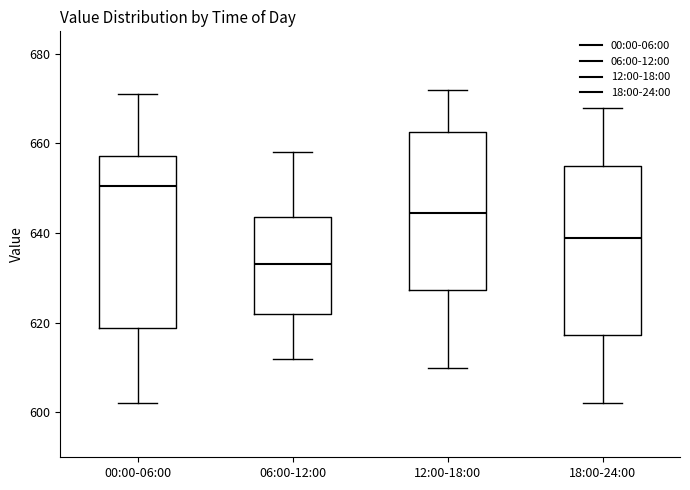

Which box has the highest median line?

00:00-06:00